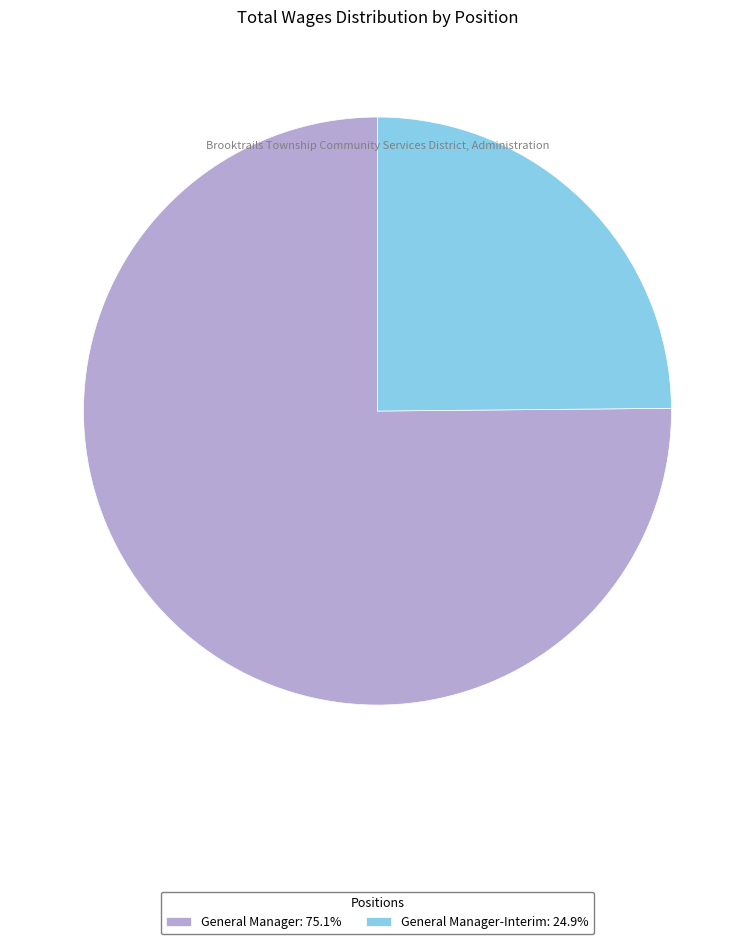

Is the sum of General Manager: 75.1% and General Manager-Interim: 24.9% greater than half?

Yes